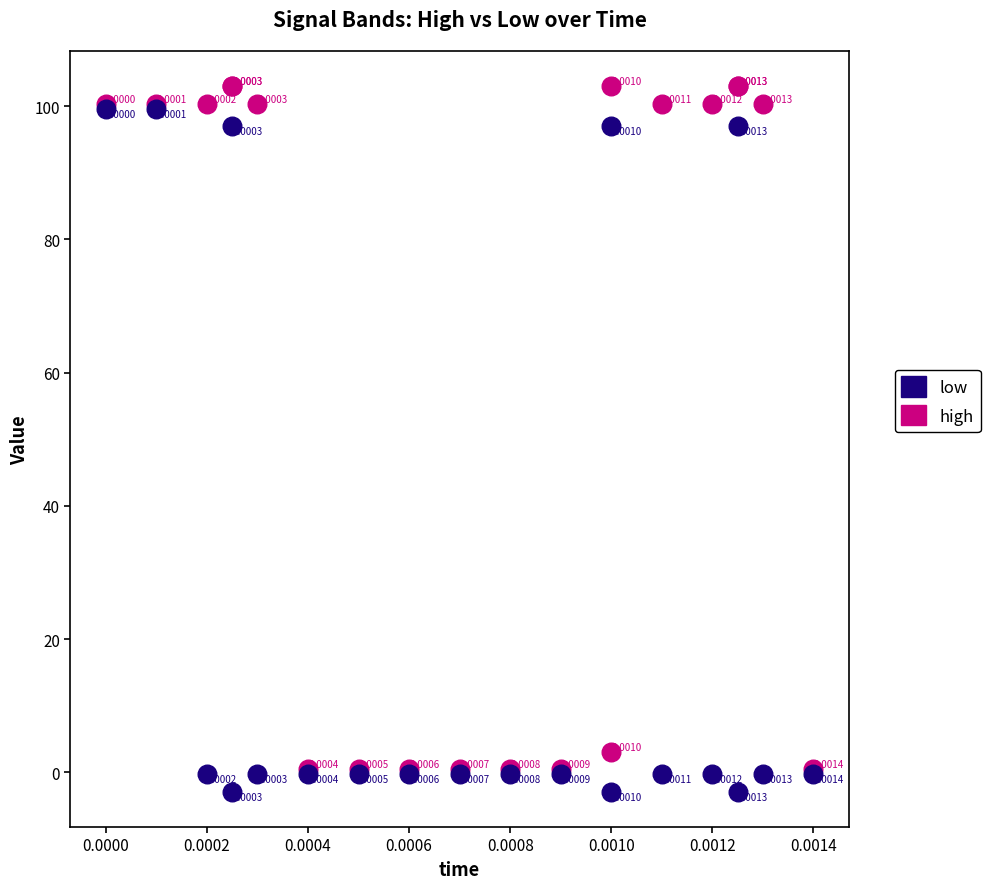

Which series reaches the maximum Y coordinate?

high